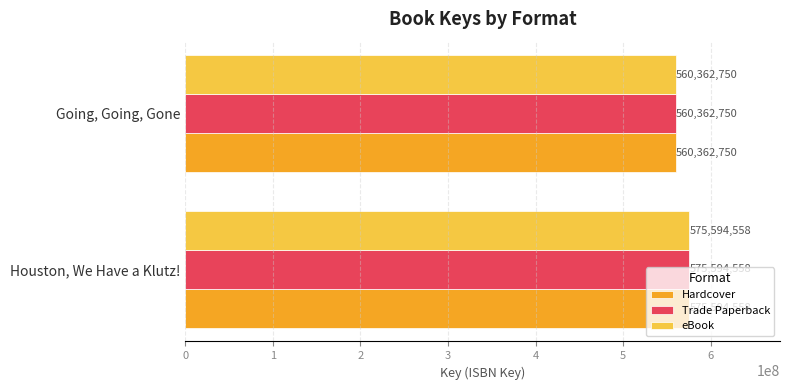

Is the value of Hardcover at Going, Going, Gone greater than the value of eBook at Houston, We Have a Klutz!?

No